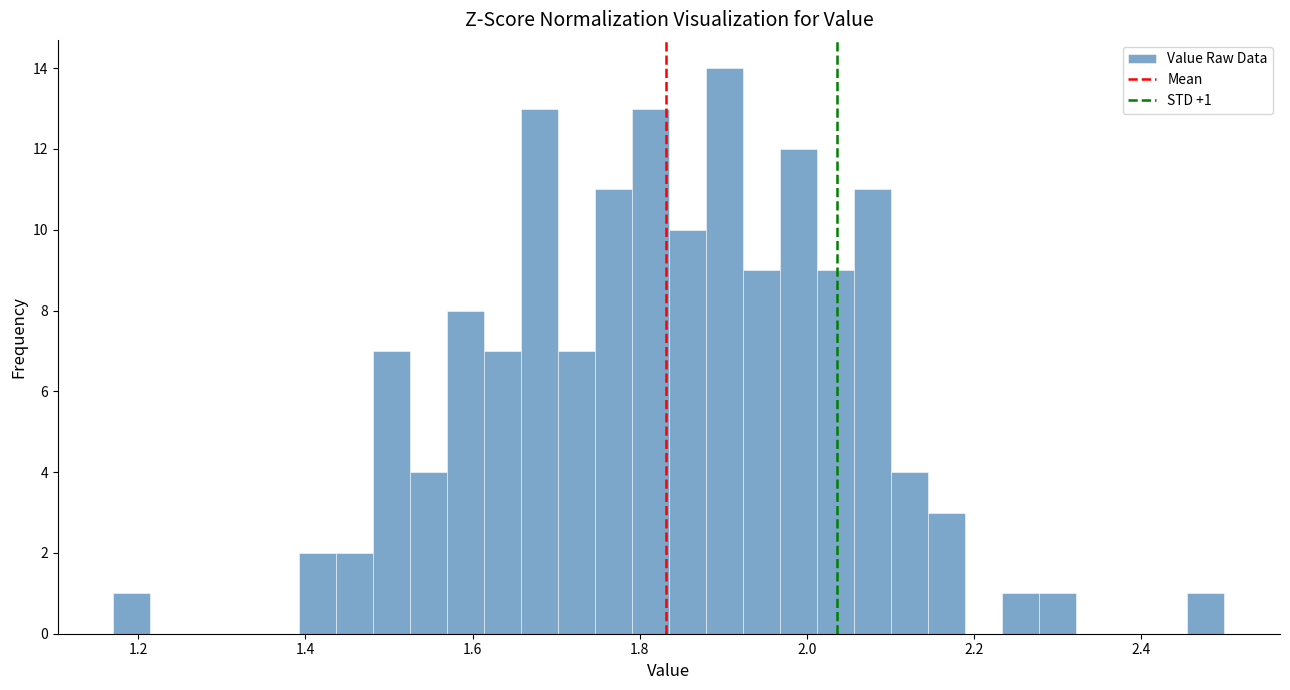

Around what value on the x-axis is the tallest bar? Give the approximate position of its centre, as read against the axis.

1.90